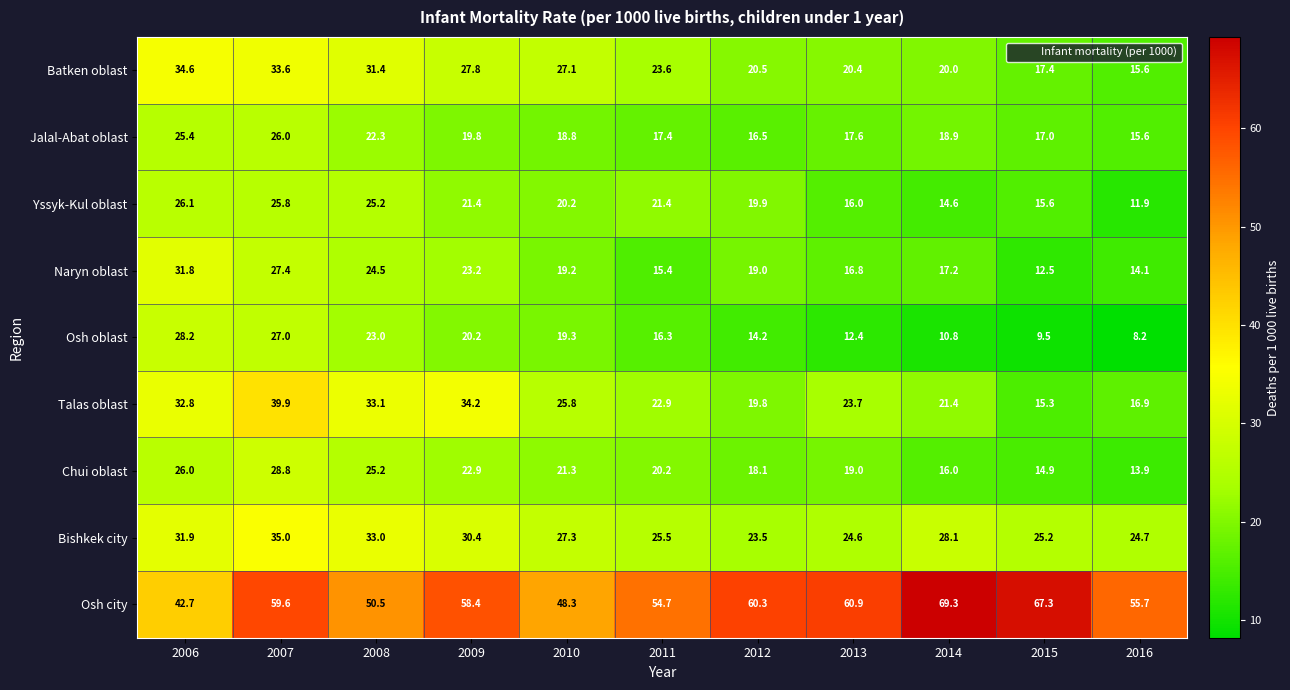

What is the approximate value of Chui oblast at 2010?

21.3